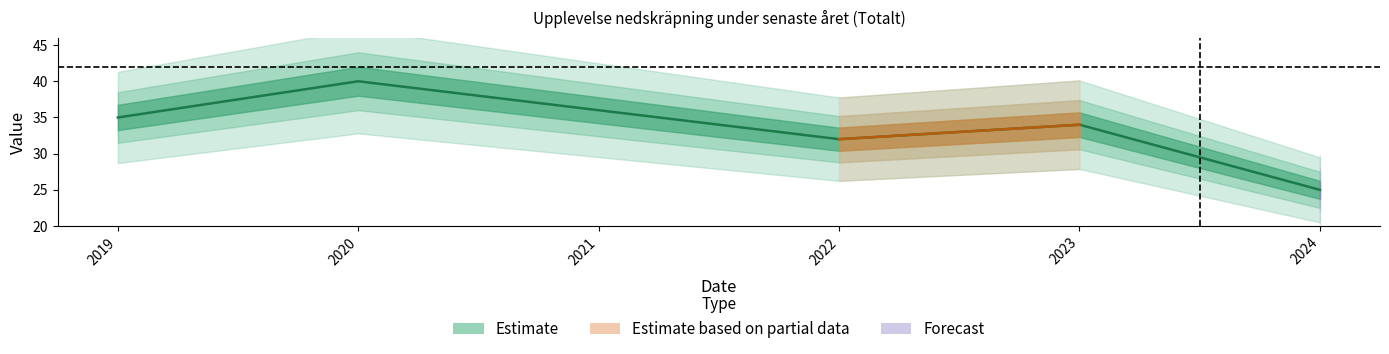

Which has a higher value, 2019 or 2022?

2019